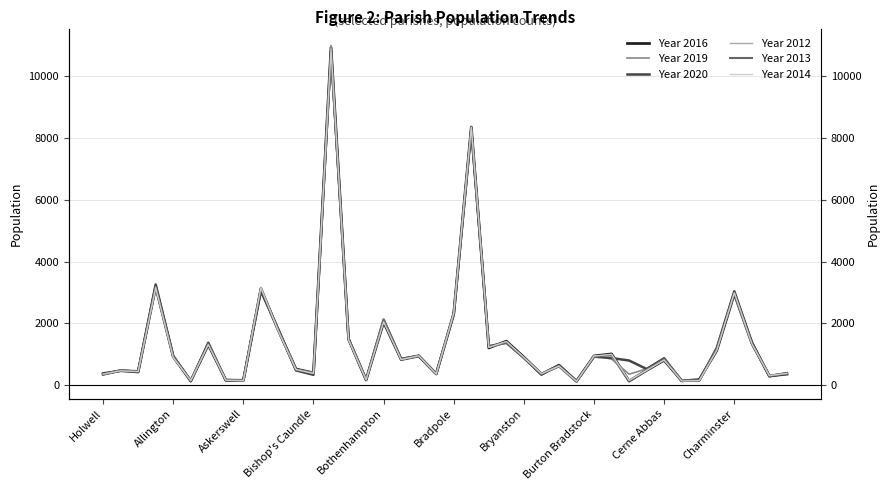

How many lines are shown in the chart?

6